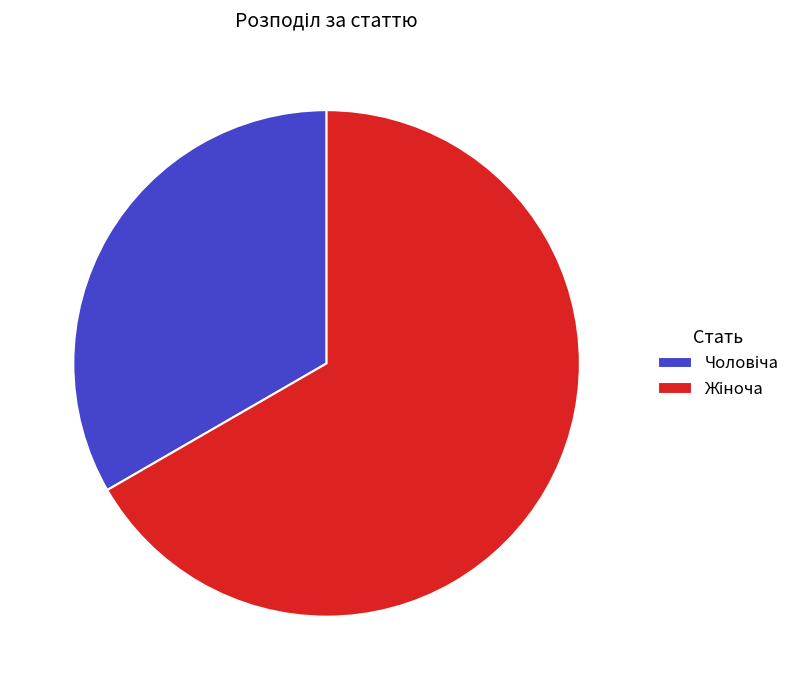

Does any single category account for the majority?

Yes